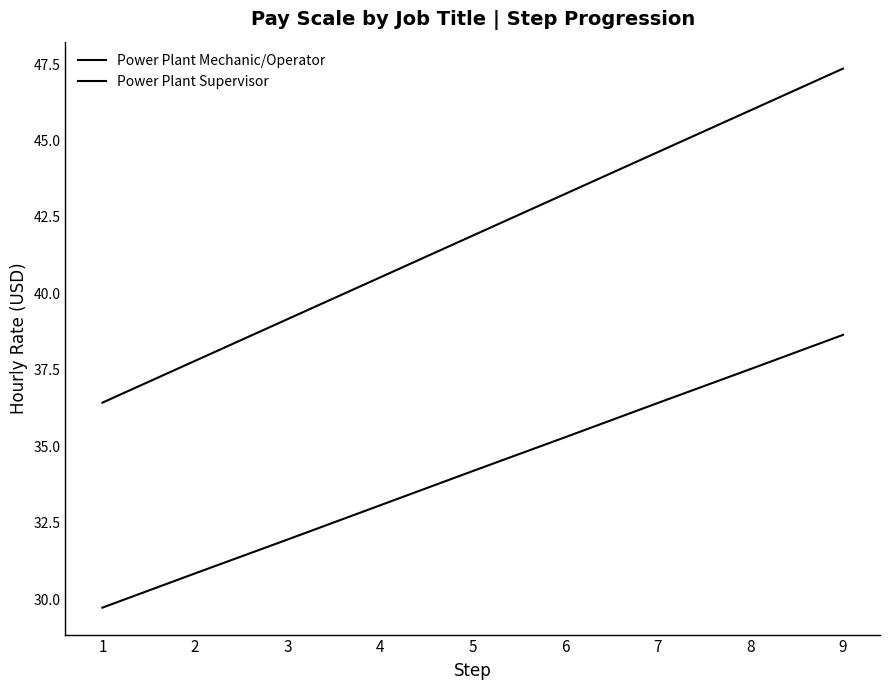

What is the value of the Power Plant Supervisor point at the 8th from the left?

46.0